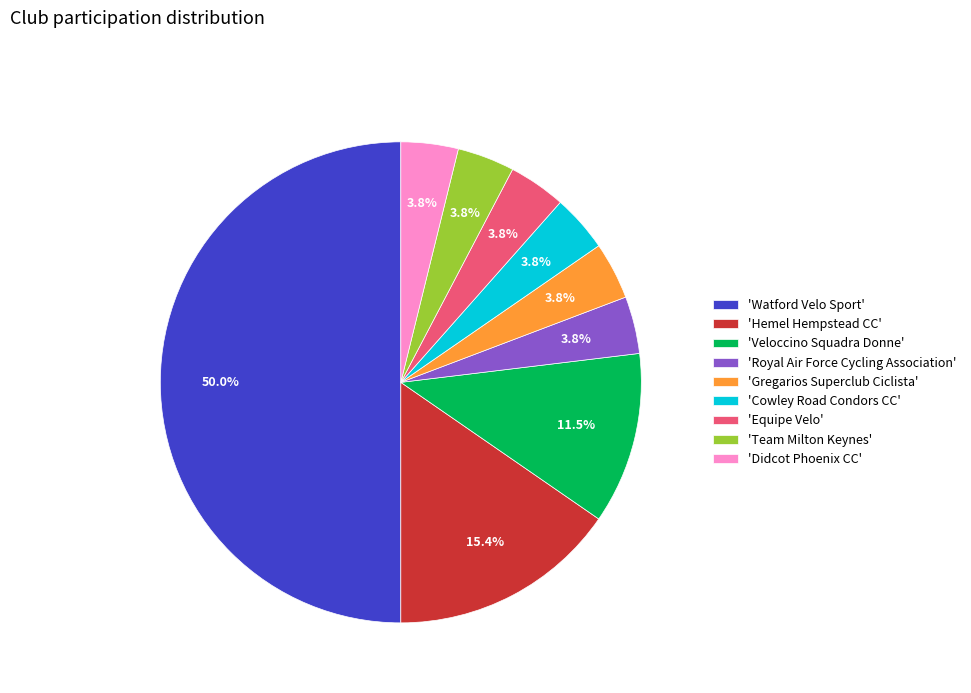

How many slices are in this pie chart?

9